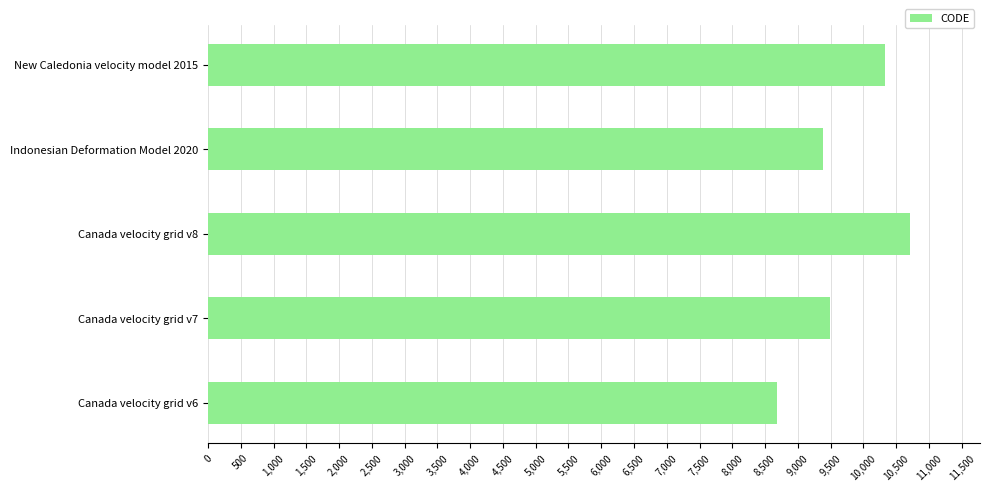

What is the approximate value at Canada velocity grid v6, to the nearest 50?

8700